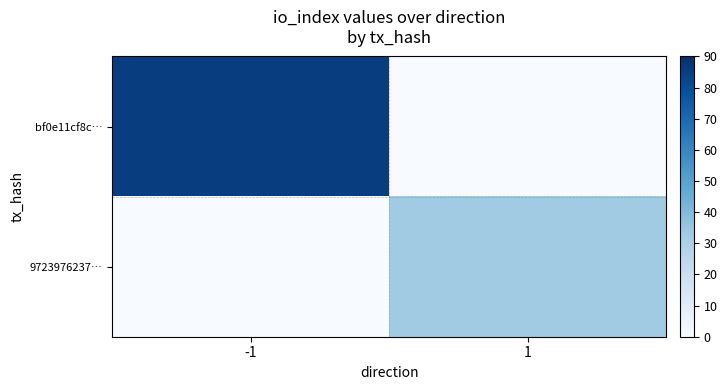

Reading left to right, extract all data points from this chart.

bf0e11cf8c…: -1=85	1=0
9723976237…: -1=0	1=33